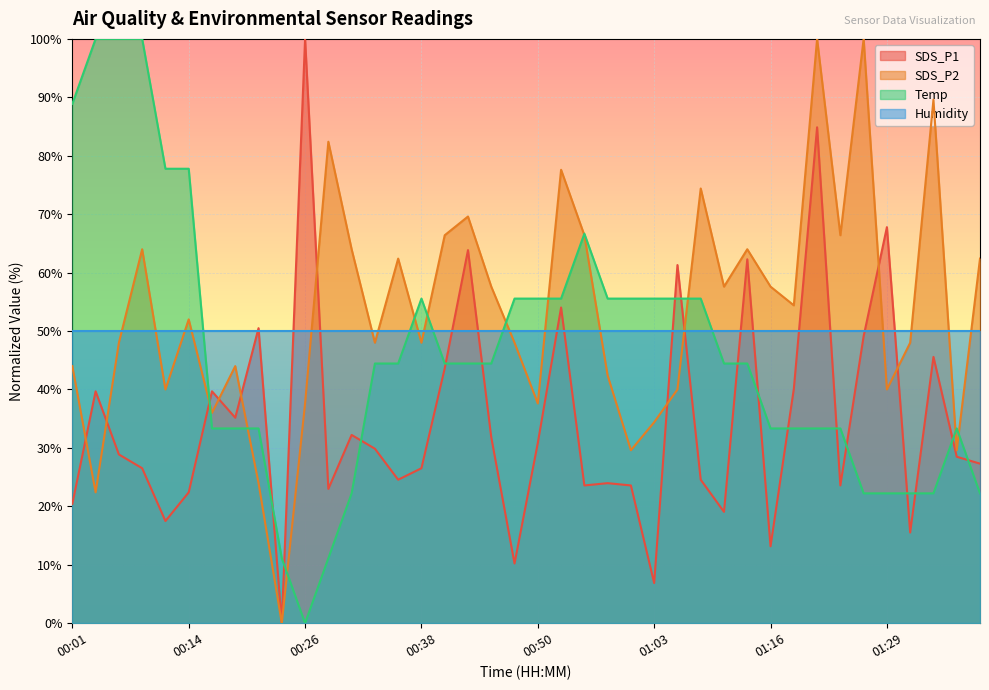

What is the maximum value for SDS_P1?

100.0